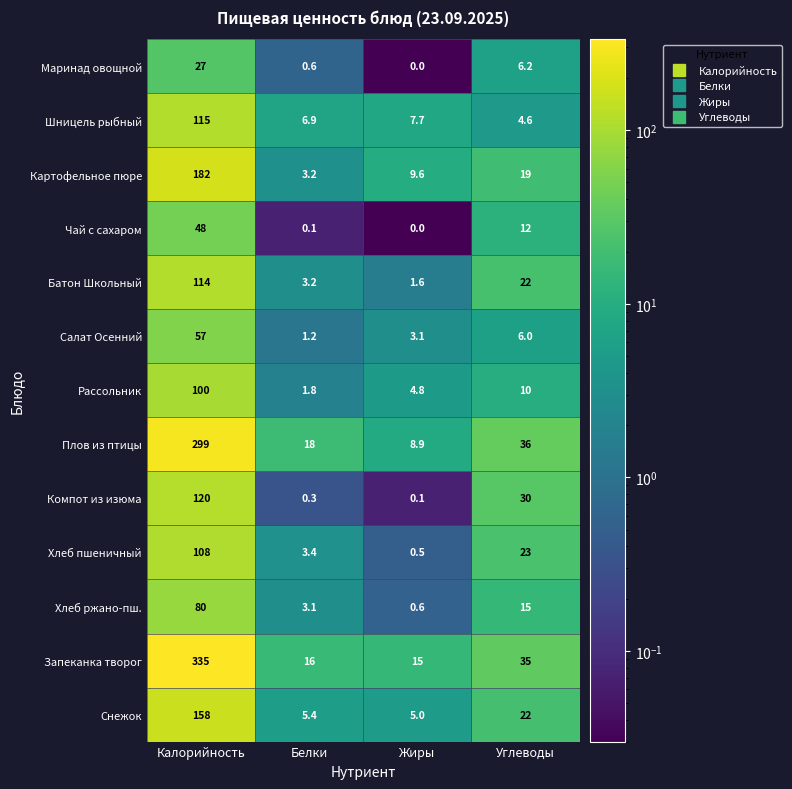

At which category is the sum across all series the highest?

Калорийность